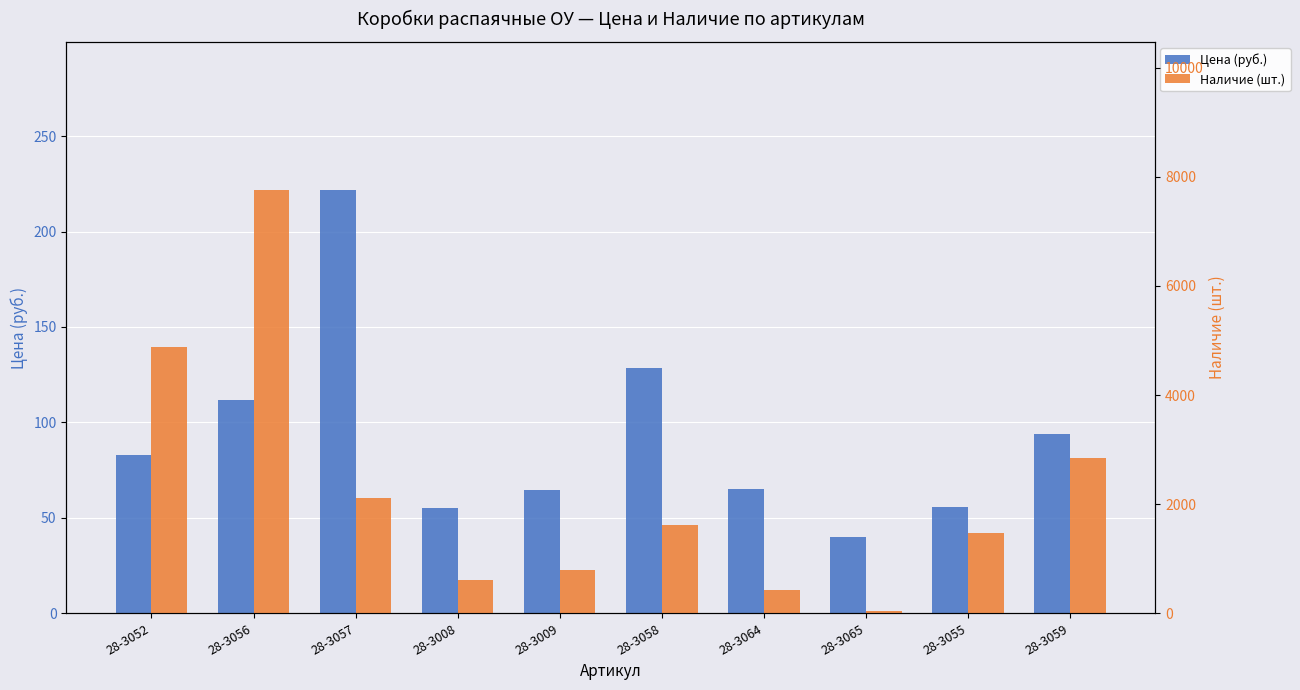

What is the difference between the maximum and minimum values in the Наличие (шт.) series?

7722.0